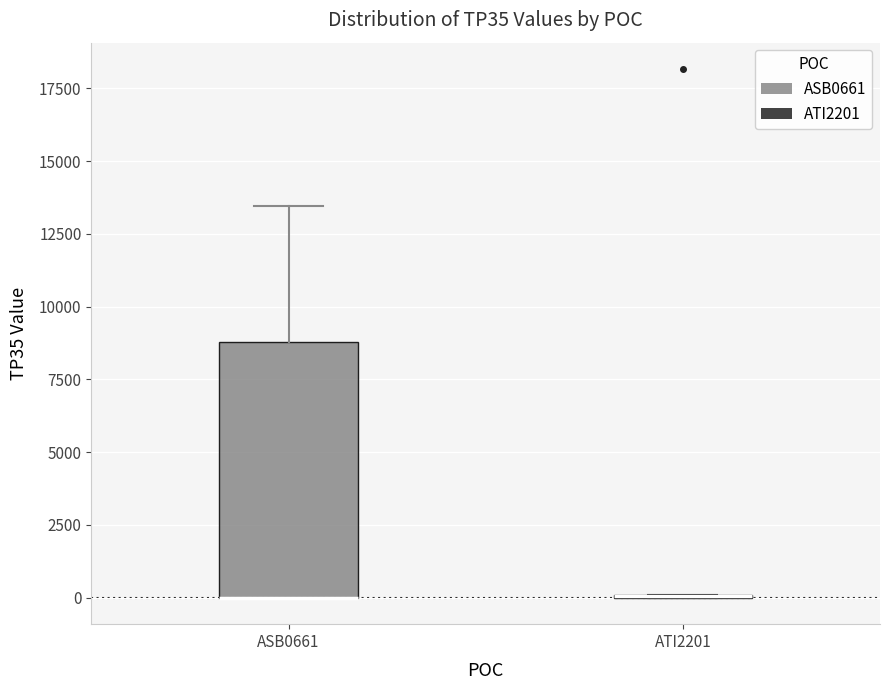

Where does the upper whisker of the box for ASB0661 end on the y-axis? The values are not printed on the chart, so give them approximately, as read against the axis.

13500